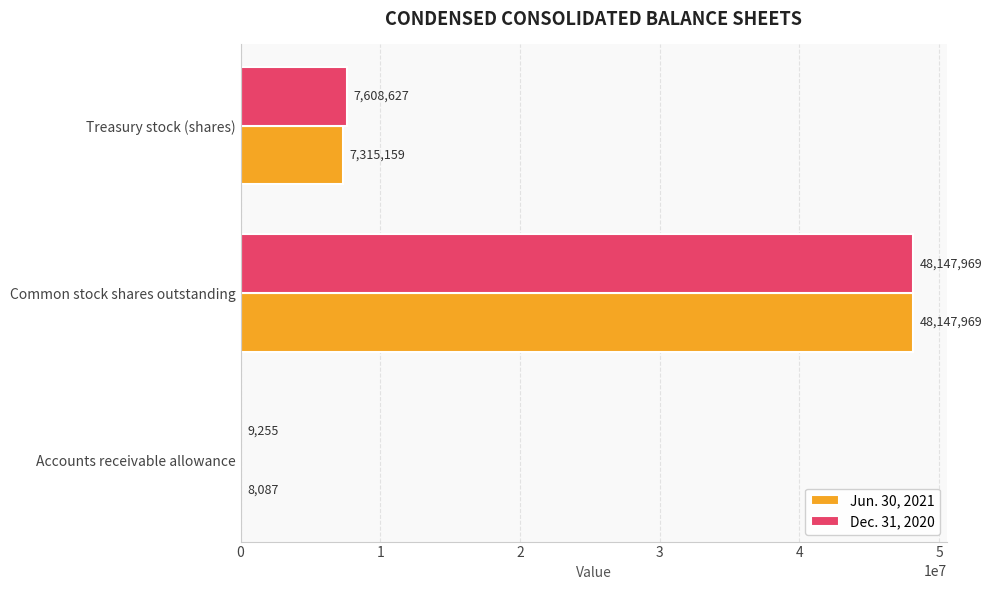

Which series changed the most between Accounts receivable allowance and Treasury stock (shares)?

Dec. 31, 2020